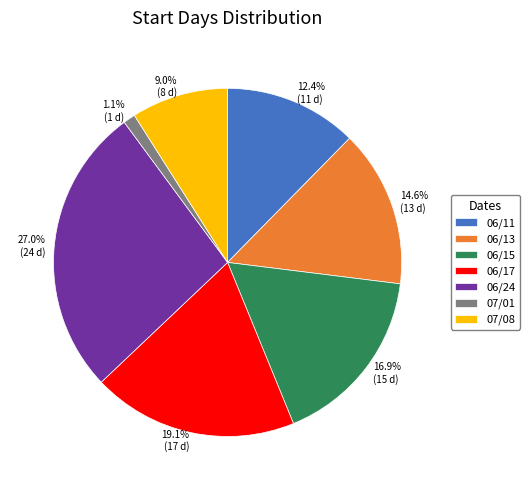

To the nearest percent, what percentage of the pie is 06/17?

19%